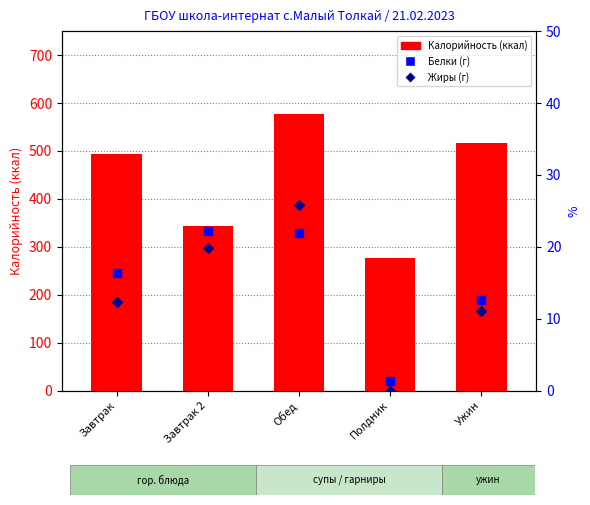

What are all the series names shown in the legend?

Калорийность, Белки (г), Жиры (г)